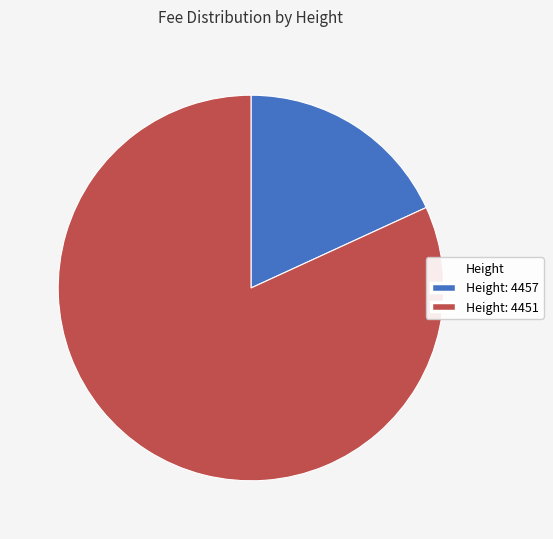

How many segments does this pie chart have?

2